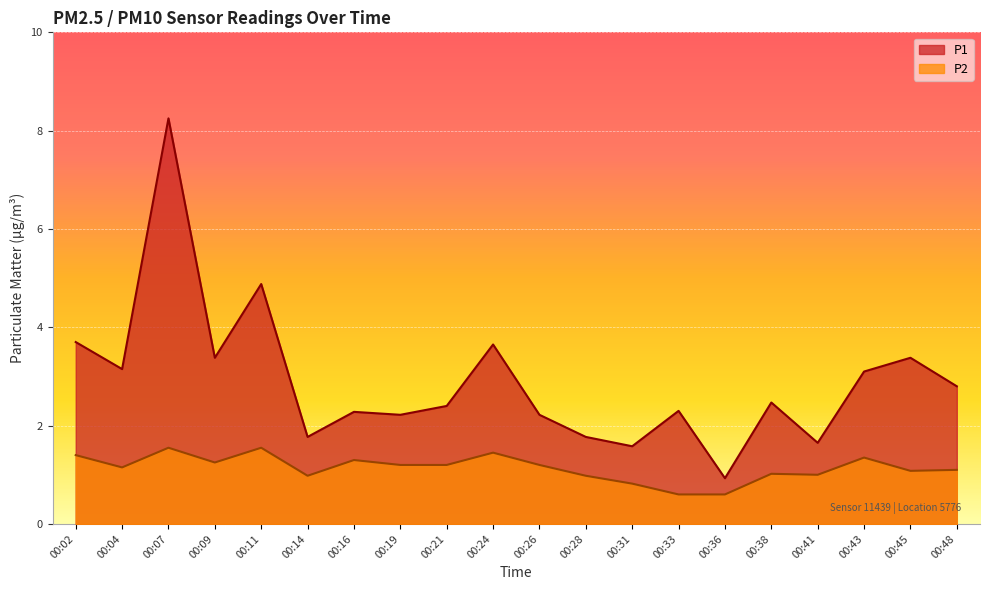

At which category is the sum across all series the highest?

00:07